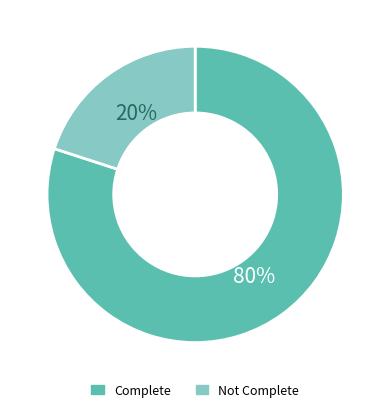

Is the sum of Complete and Not Complete greater than half?

Yes